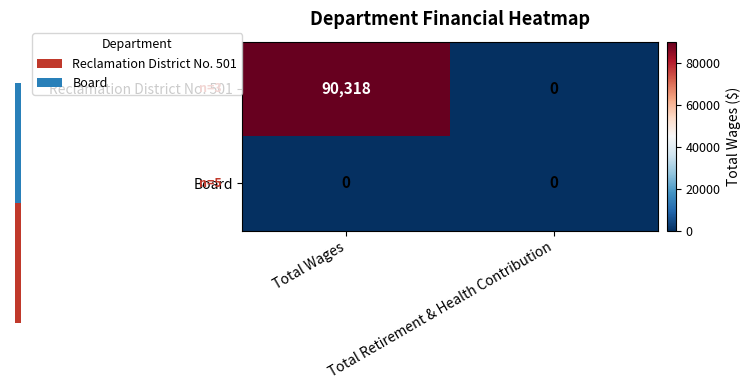

Which series changed the most between Total Wages and Total Retirement & Health Contribution?

Reclamation District No. 501